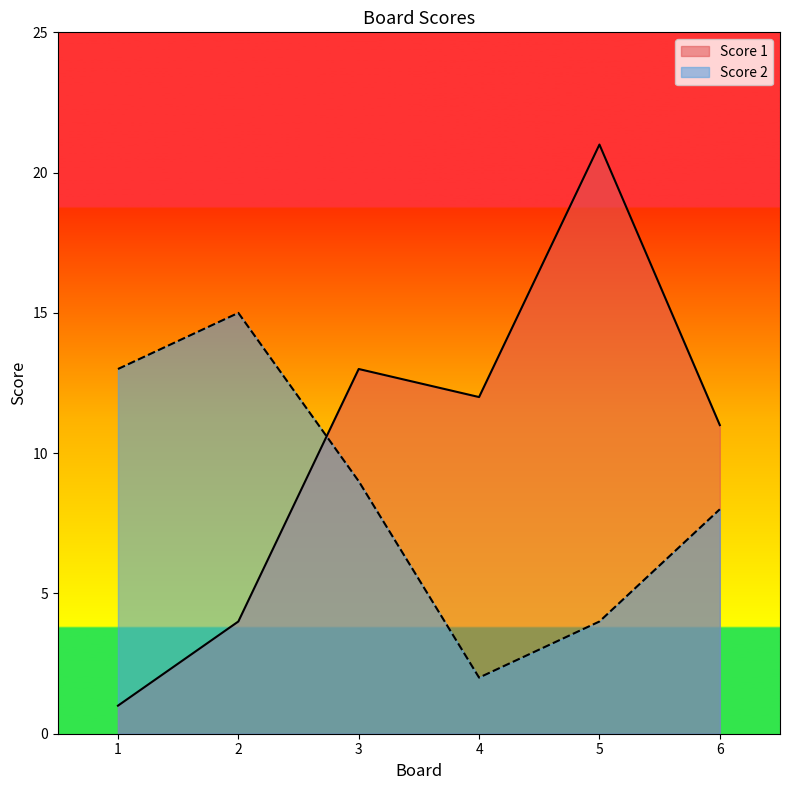

What is the value of the Score 1 point at the 3rd from the left?

13